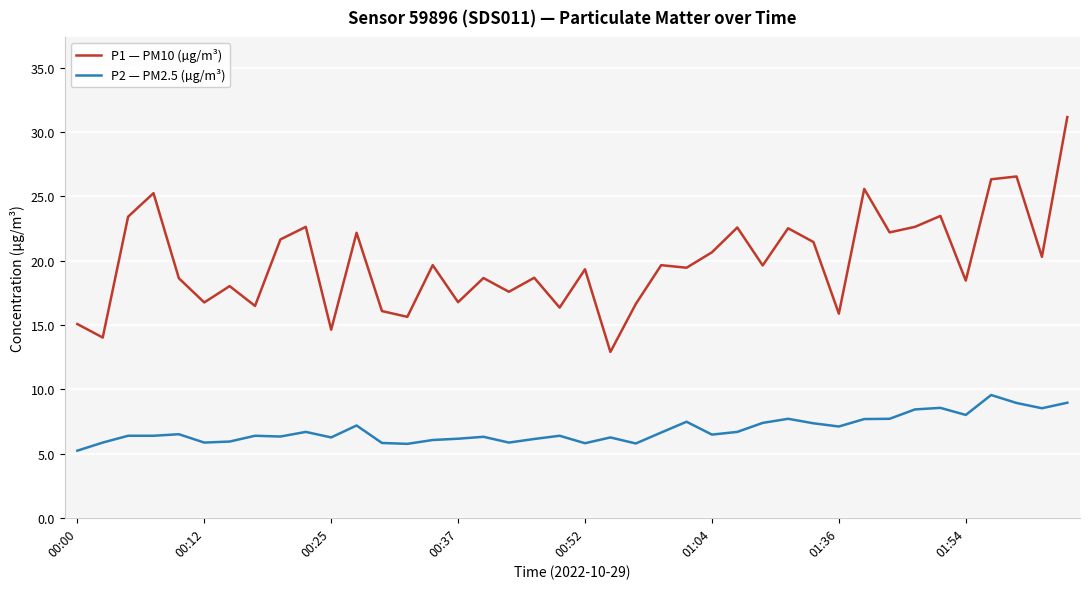

Which series has the widest spread of values?

P1 — PM10 (µg/m³)